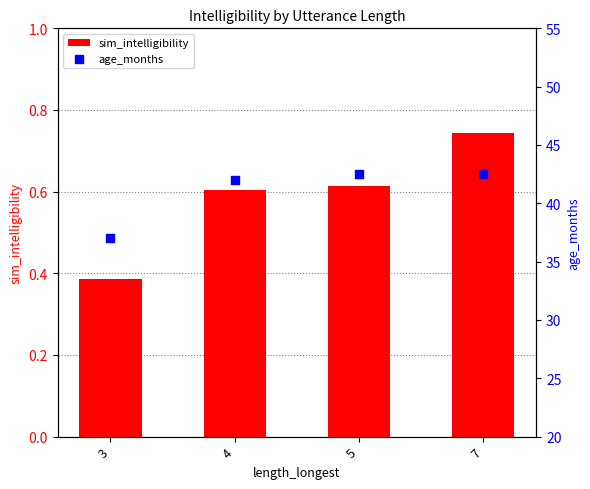

What are all the series names shown in the legend?

sim_intelligibility, age_months